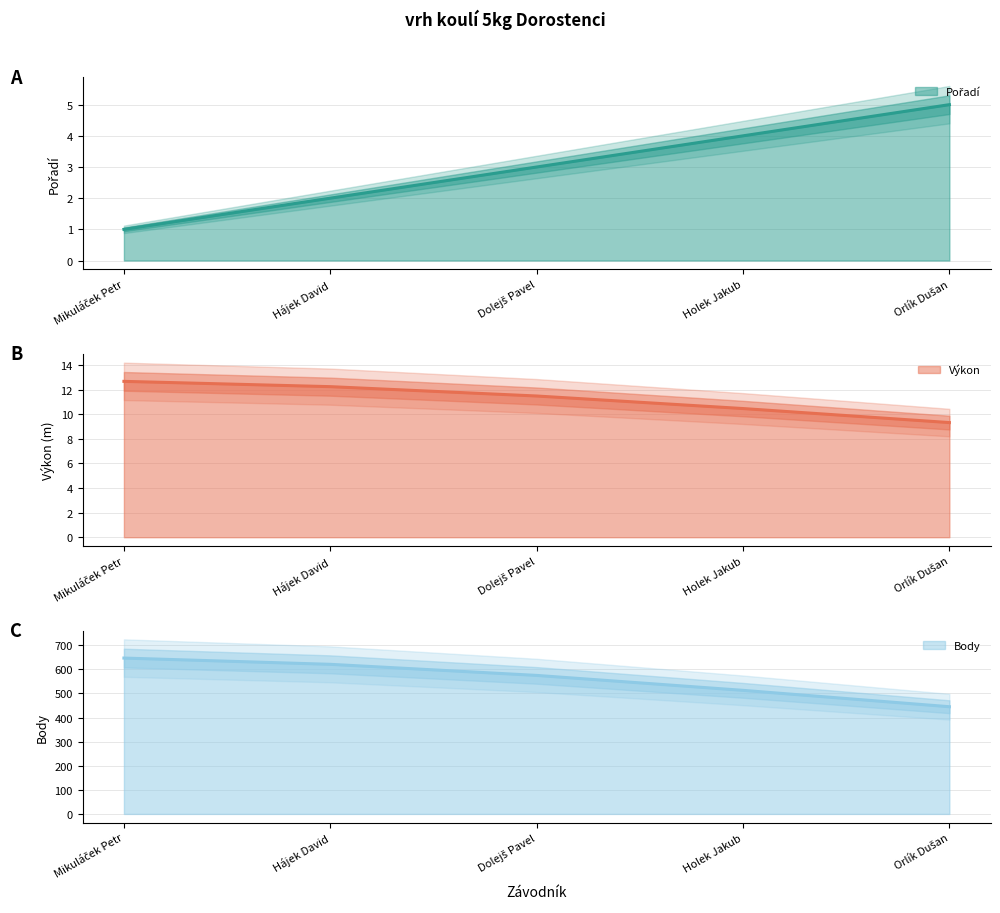

At which label does Body line reach its minimum?

Orlík Dušan